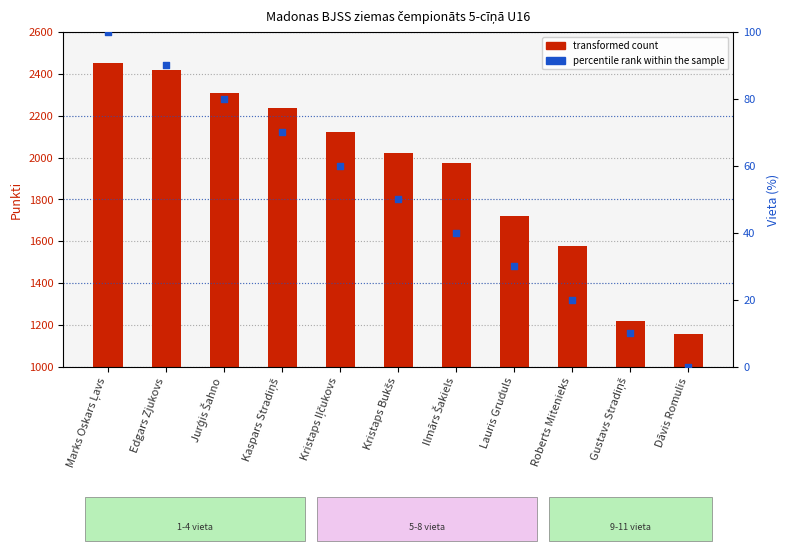

At how many categories does at least one series exceed 2296?

3